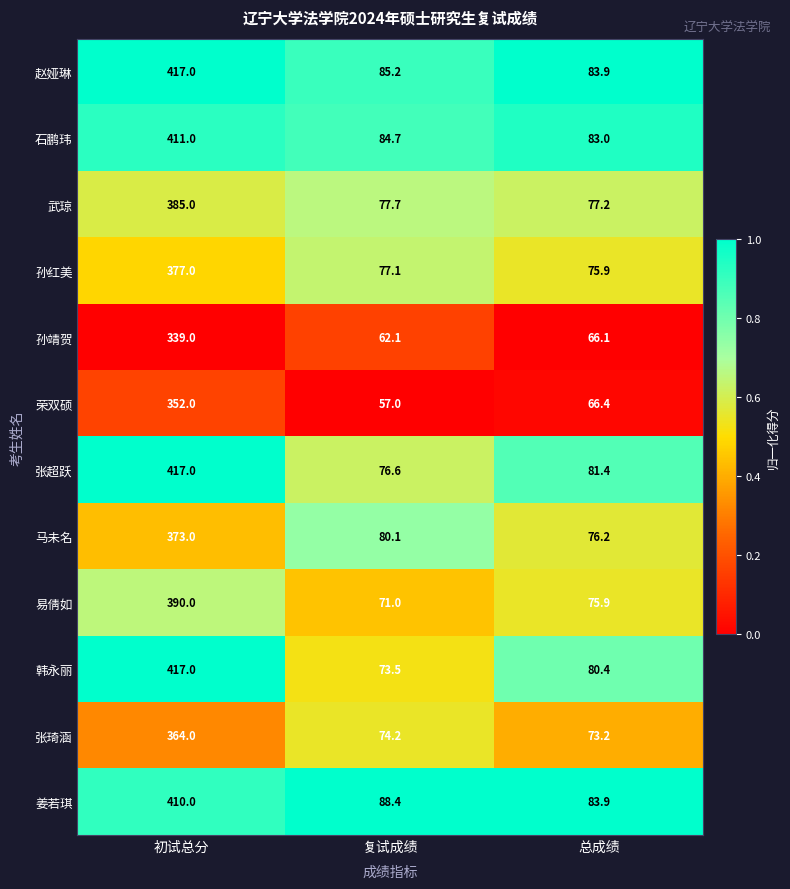

At which category is the sum across all series the highest?

初试总分